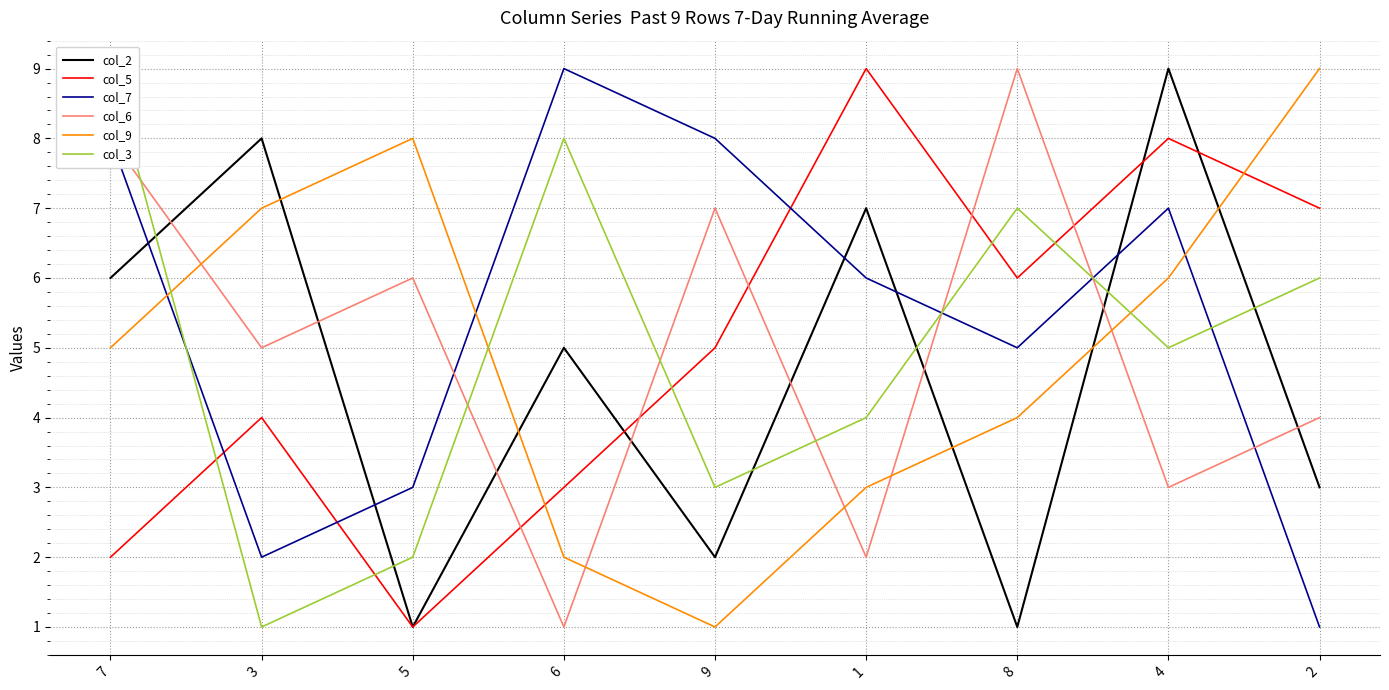

What is the minimum value shown in the chart?

1